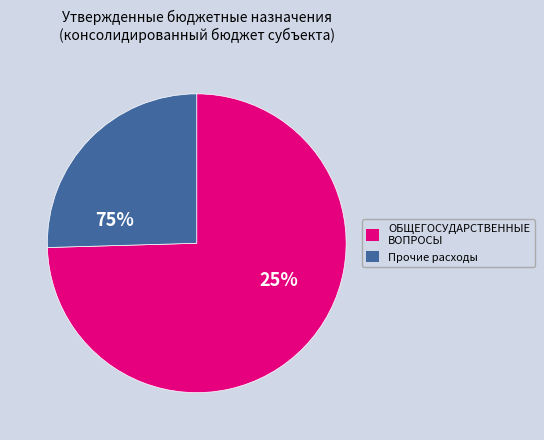

Does any single category account for the majority?

Yes